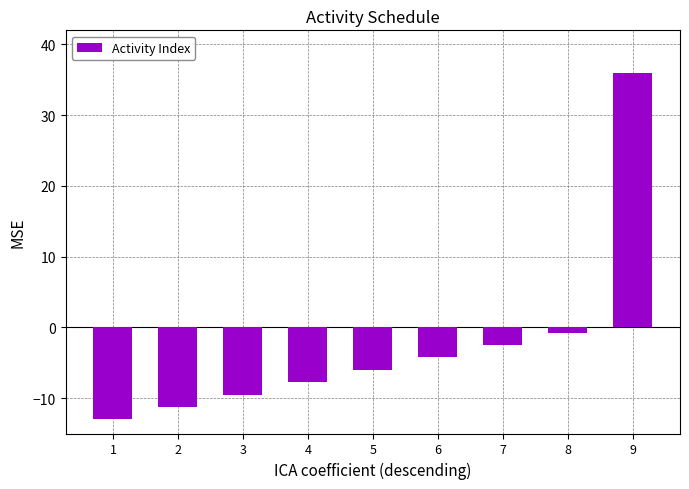

What is the change in value from 2 to 4?

+3.5